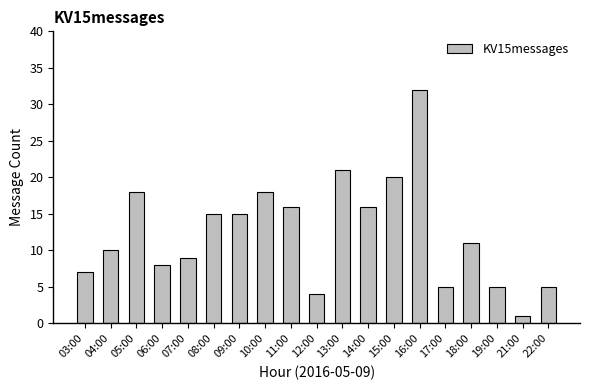

At which category does the chart reach its minimum across all series?

21:00